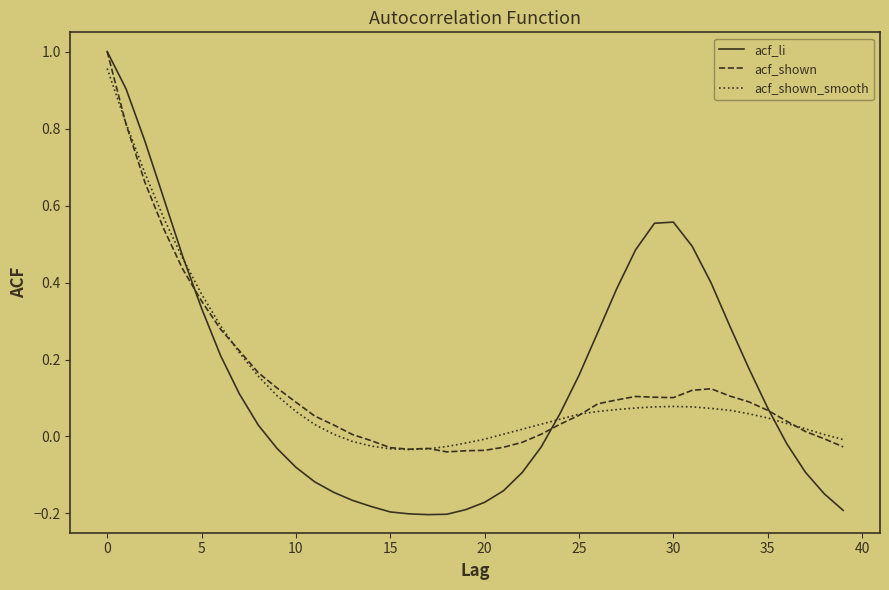

How many lines are shown in the chart?

3